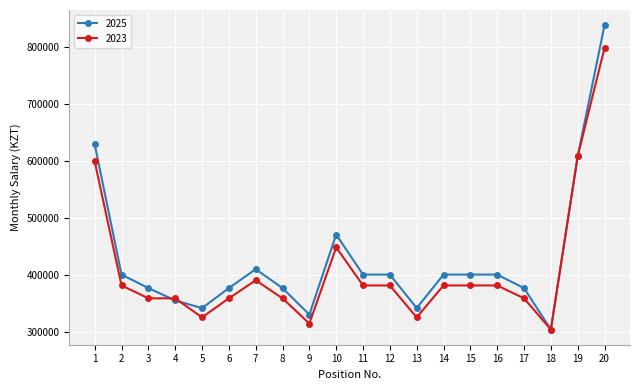

At which category is the sum across all series the highest?

20